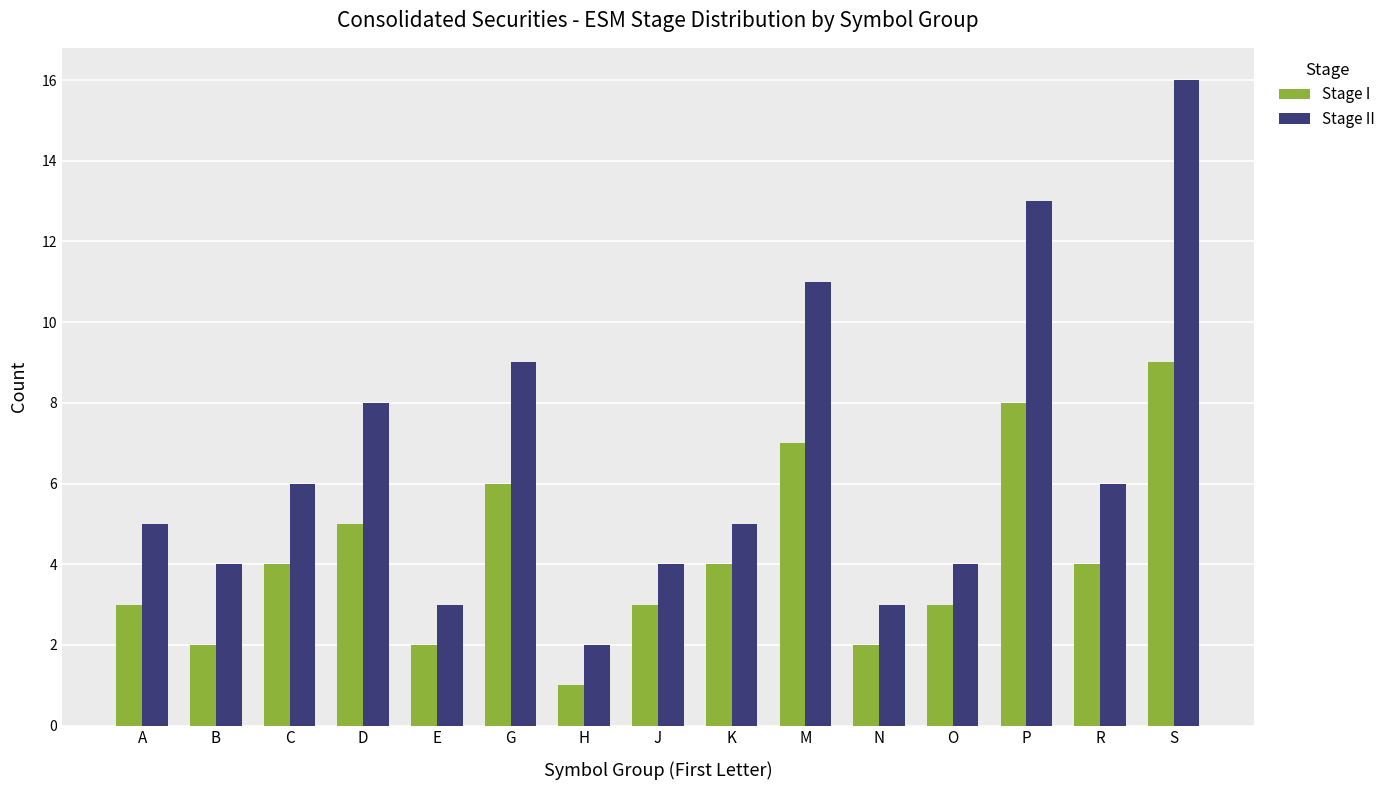

At which label does Stage I reach its minimum?

H